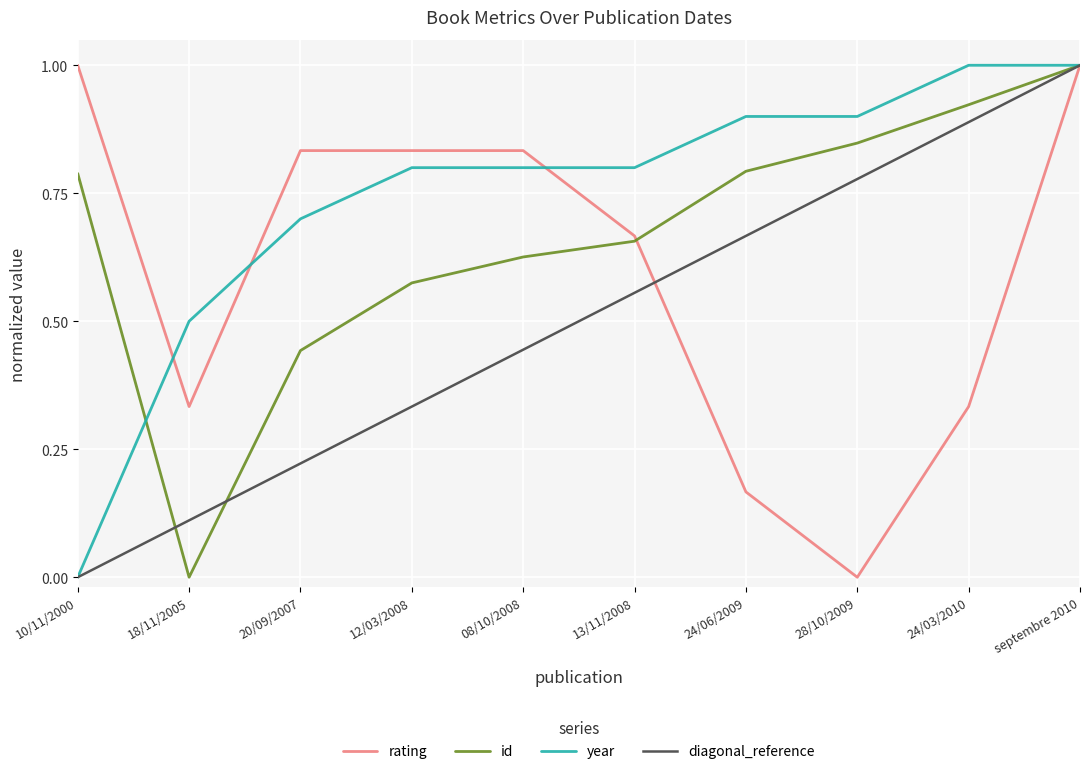

True or false: year has a value of 0.9 at 28/10/2009.

True